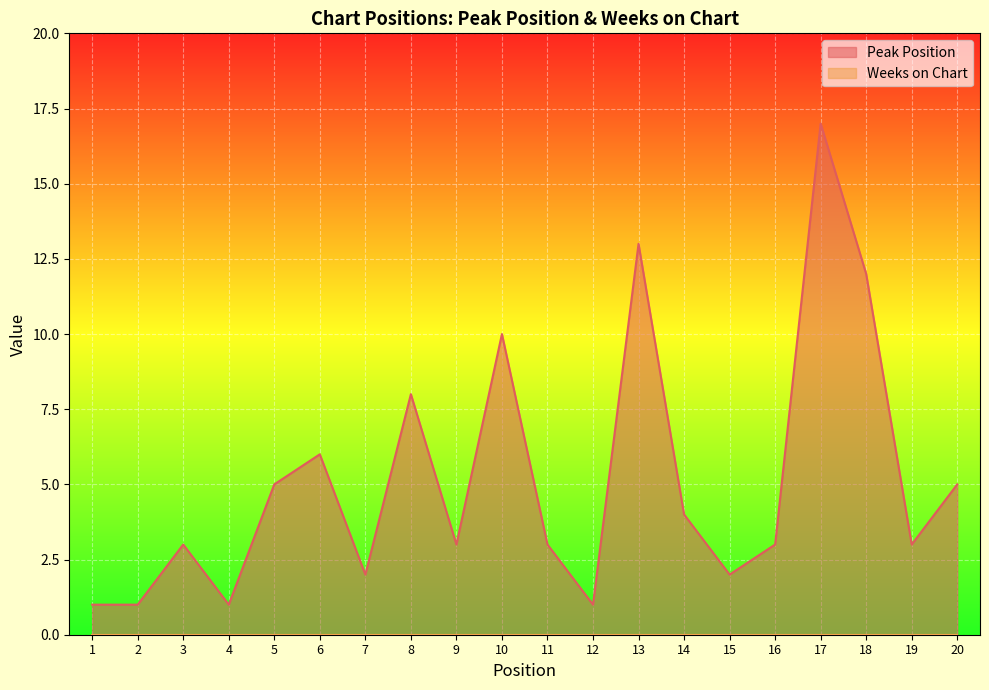

Rank the categories by value from lowest to highest.

1, 2, 4, 12, 7, 15, 3, 9, 11, 16, 19, 14, 5, 20, 6, 8, 10, 18, 13, 17